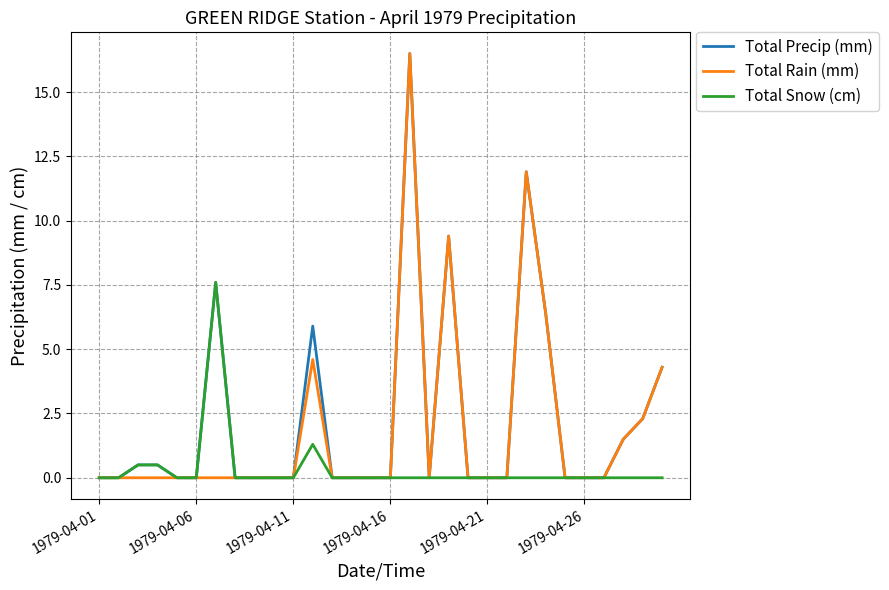

What is the maximum value for Total Precip (mm)?

16.5